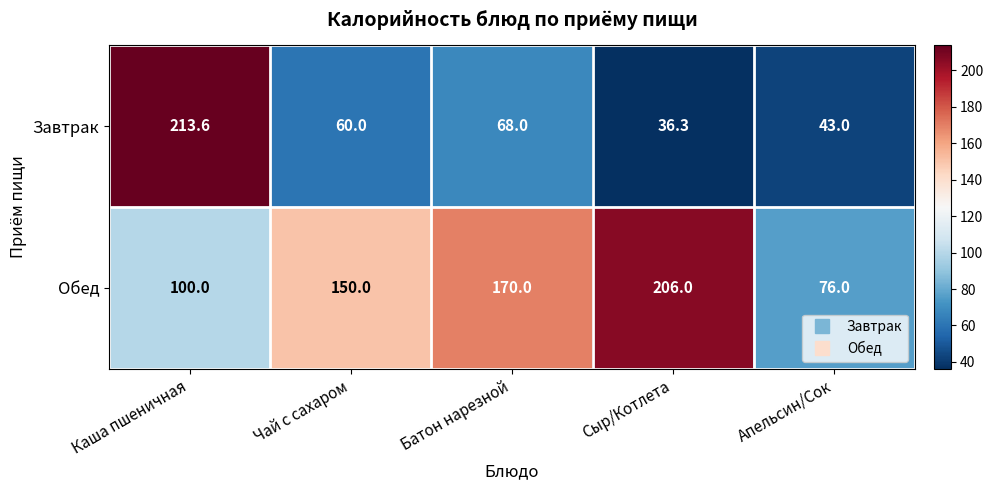

How many categories are shown in the chart?

5